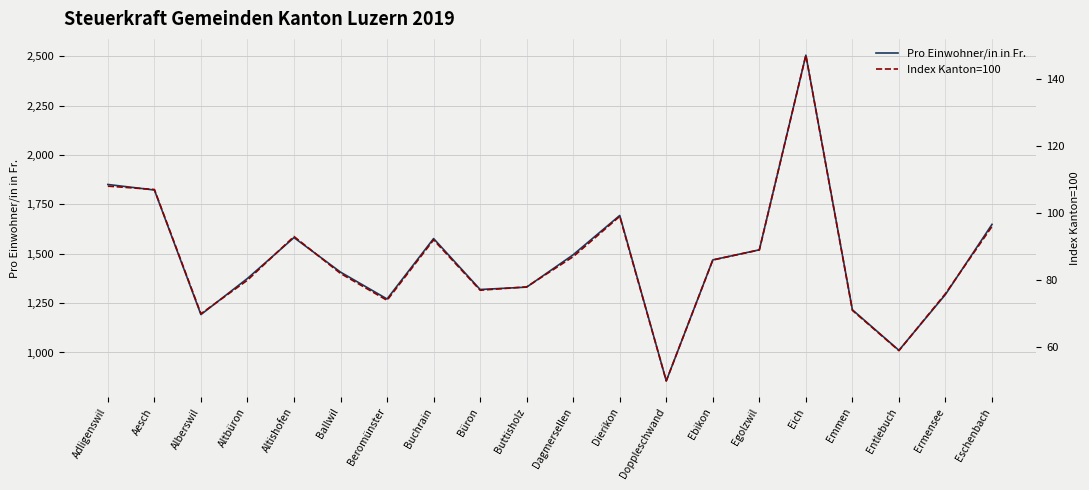

What is the highest value of the Pro Einwohner/in in Fr. series?

2506